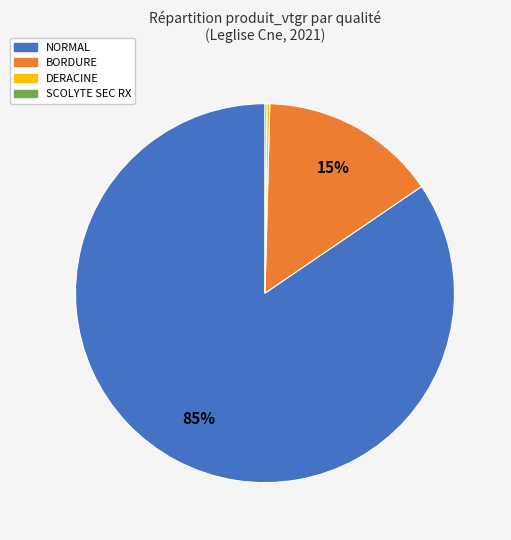

To the nearest percent, what is the average slice percentage?

25%